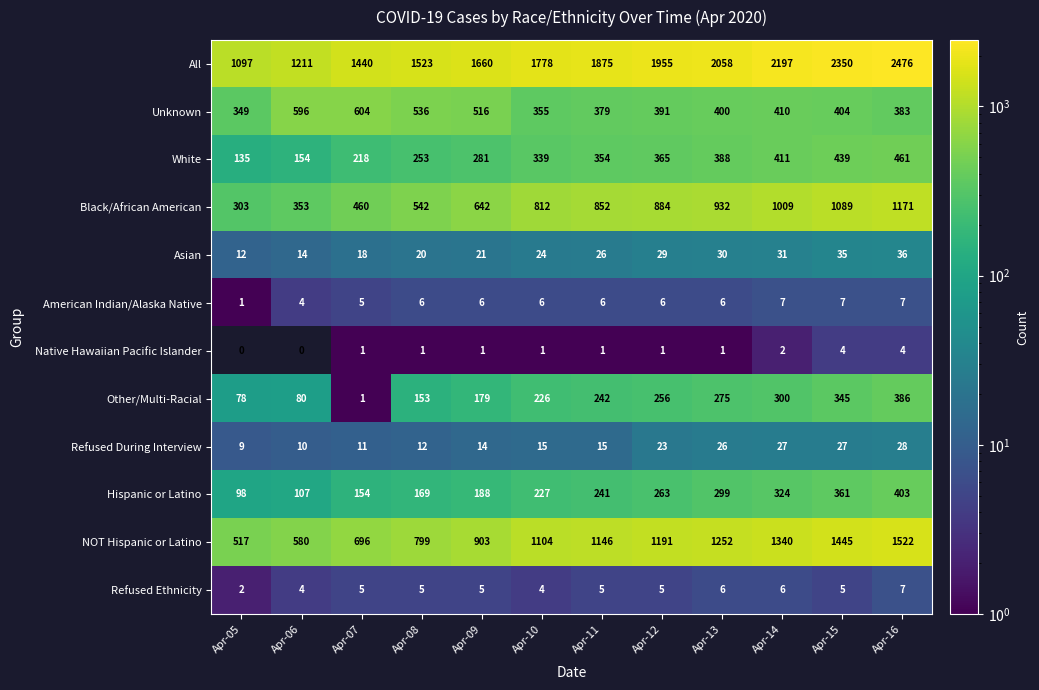

What is the difference between the highest and lowest values at Apr-16?

2472